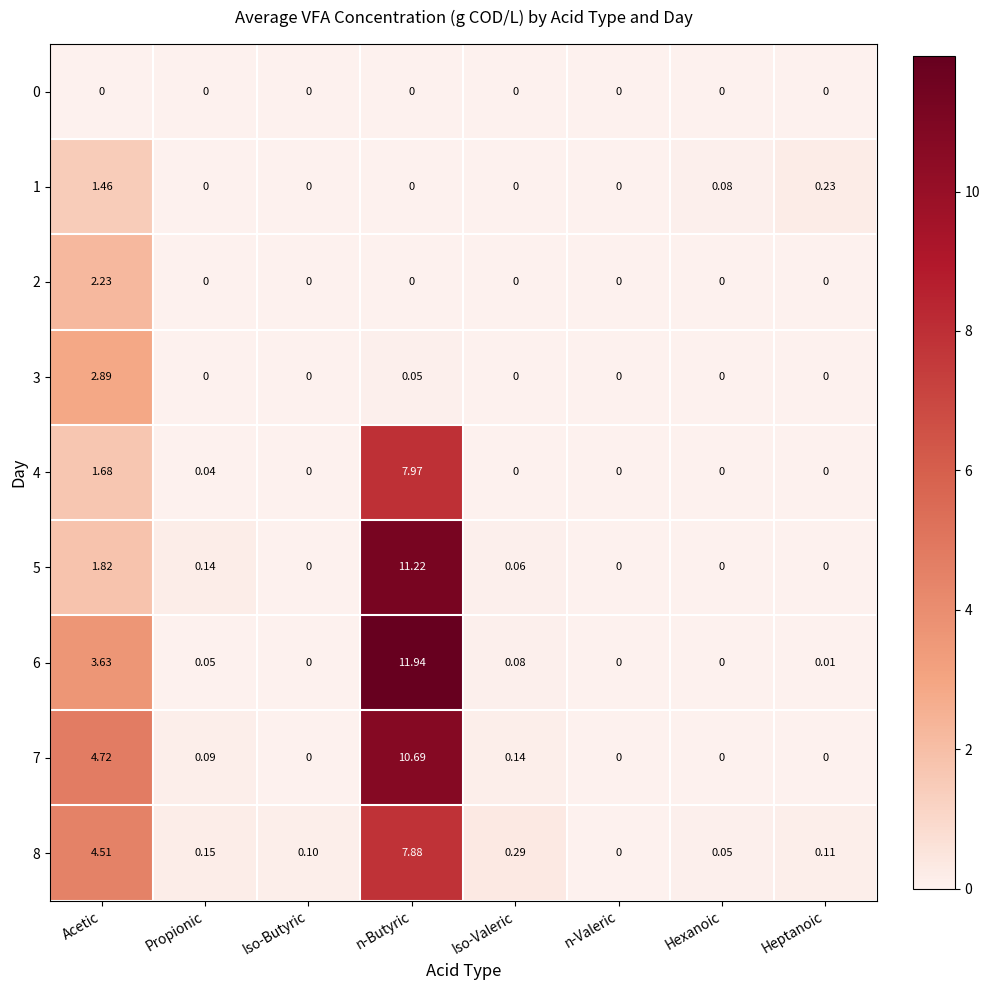

How many data points in 4 are above 0?

3